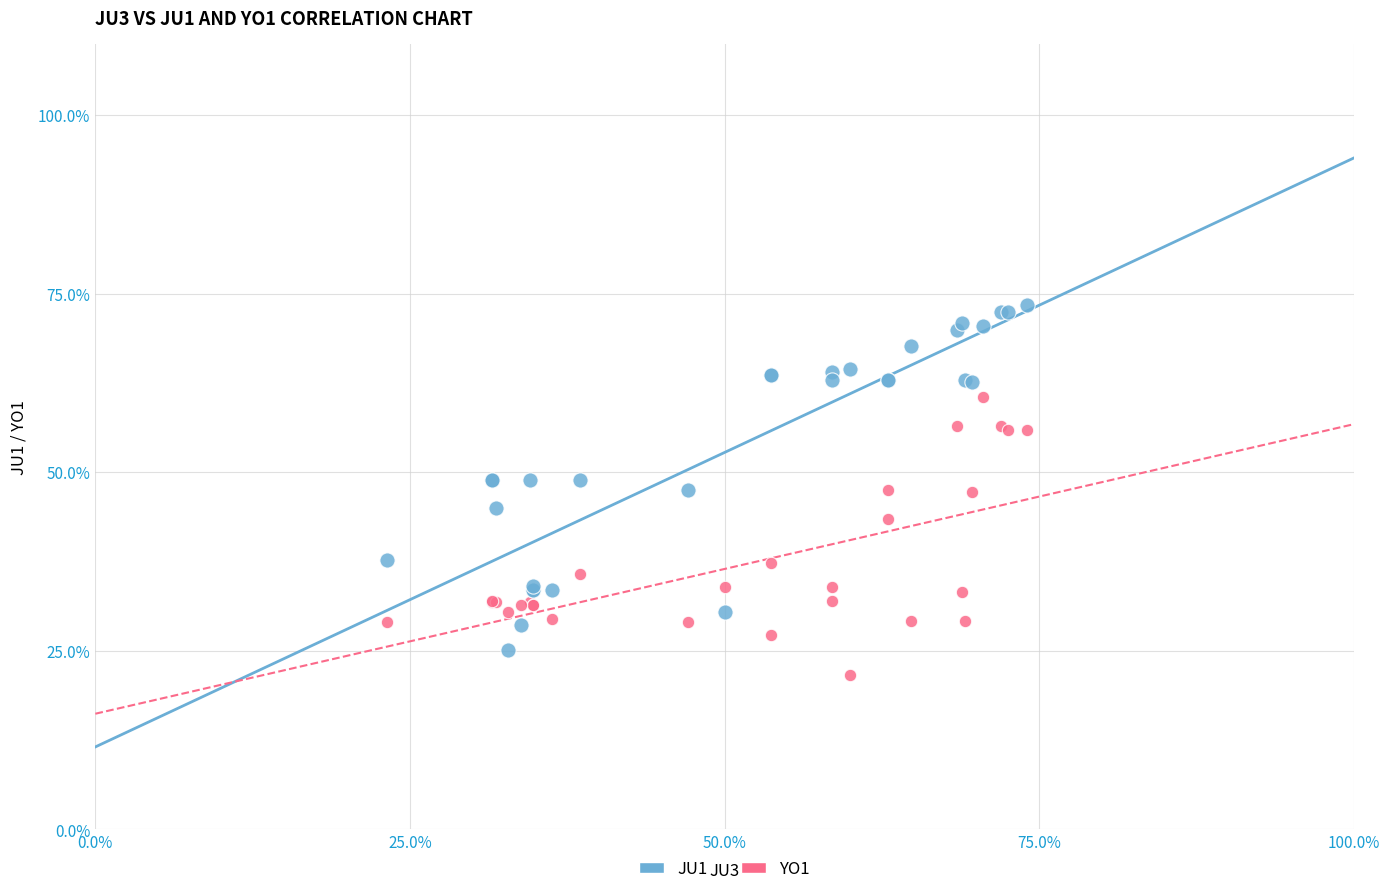

What is the X range (max minus min) for the scatter plot?

50.8